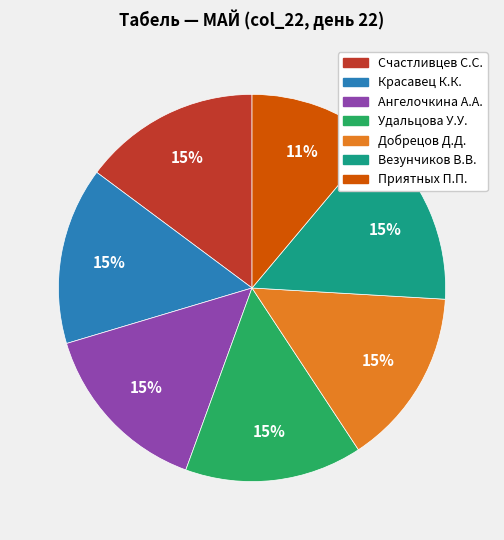

Does any single category account for the majority?

No